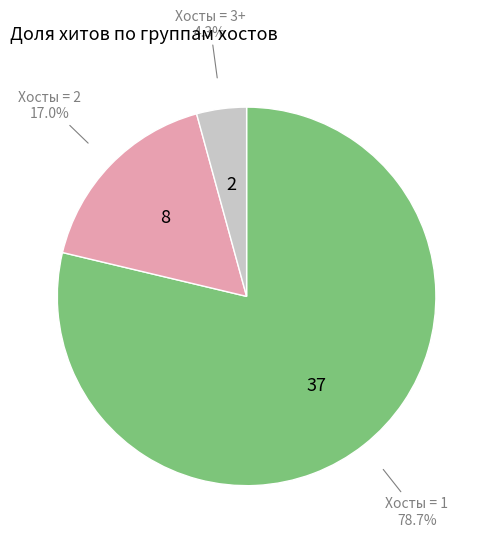

Is there any slice that represents more than half of the pie?

Yes